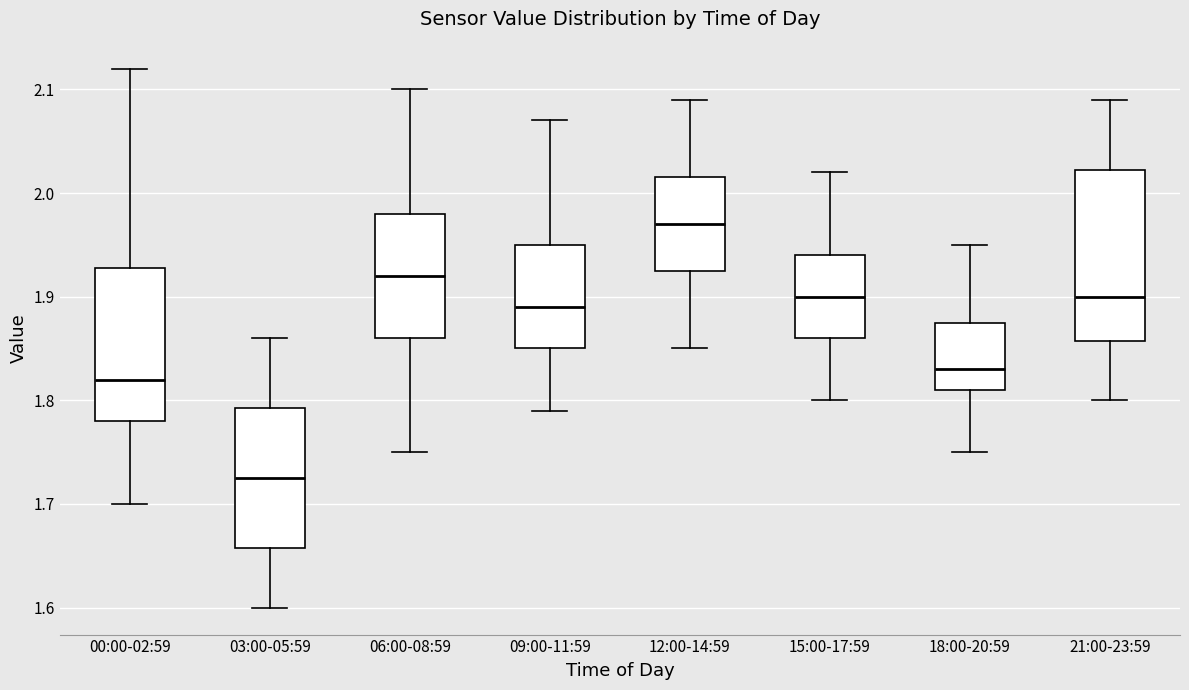

Reading left to right, read every box against the y-axis: the position of its median line, the range the box covers, and the ends of its whiskers. The values are not printed on the chart, so give them approximately, as read against the axis.

00:00-02:59: median 1.82, box 1.78 to 1.93, whiskers 1.70 to 2.12
03:00-05:59: median 1.73, box 1.66 to 1.79, whiskers 1.60 to 1.86
06:00-08:59: median 1.92, box 1.86 to 1.98, whiskers 1.75 to 2.10
09:00-11:59: median 1.89, box 1.85 to 1.95, whiskers 1.79 to 2.07
12:00-14:59: median 1.97, box 1.93 to 2.02, whiskers 1.85 to 2.09
15:00-17:59: median 1.90, box 1.86 to 1.94, whiskers 1.80 to 2.02
18:00-20:59: median 1.83, box 1.81 to 1.88, whiskers 1.75 to 1.95
21:00-23:59: median 1.90, box 1.86 to 2.02, whiskers 1.80 to 2.09